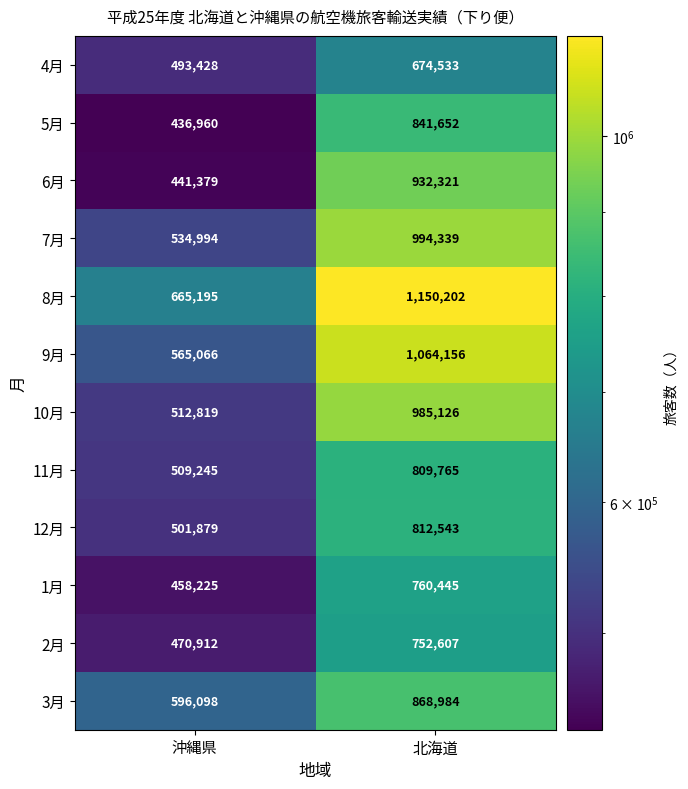

Count the number of categories in the chart.

2